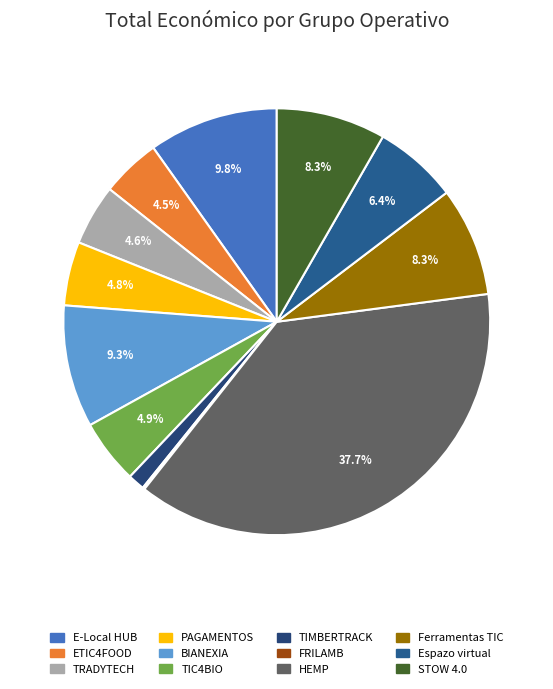

Which slice is the smallest?

FRILAMB